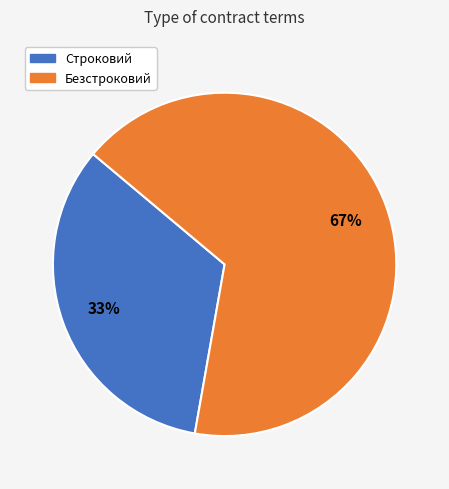

To the nearest percent, what is the average slice percentage?

50%